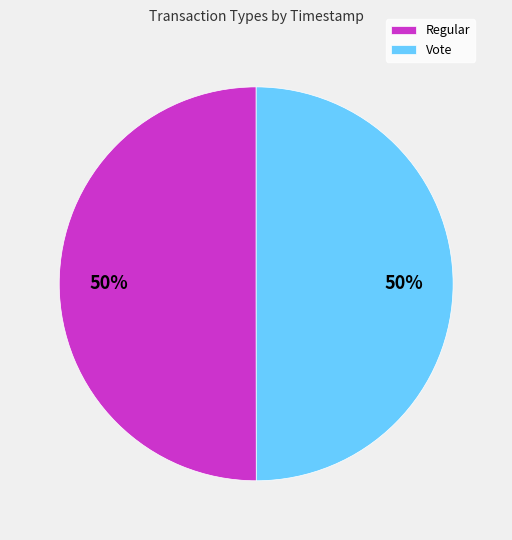

To the nearest percent, what is the combined percentage of Regular and Vote?

100%